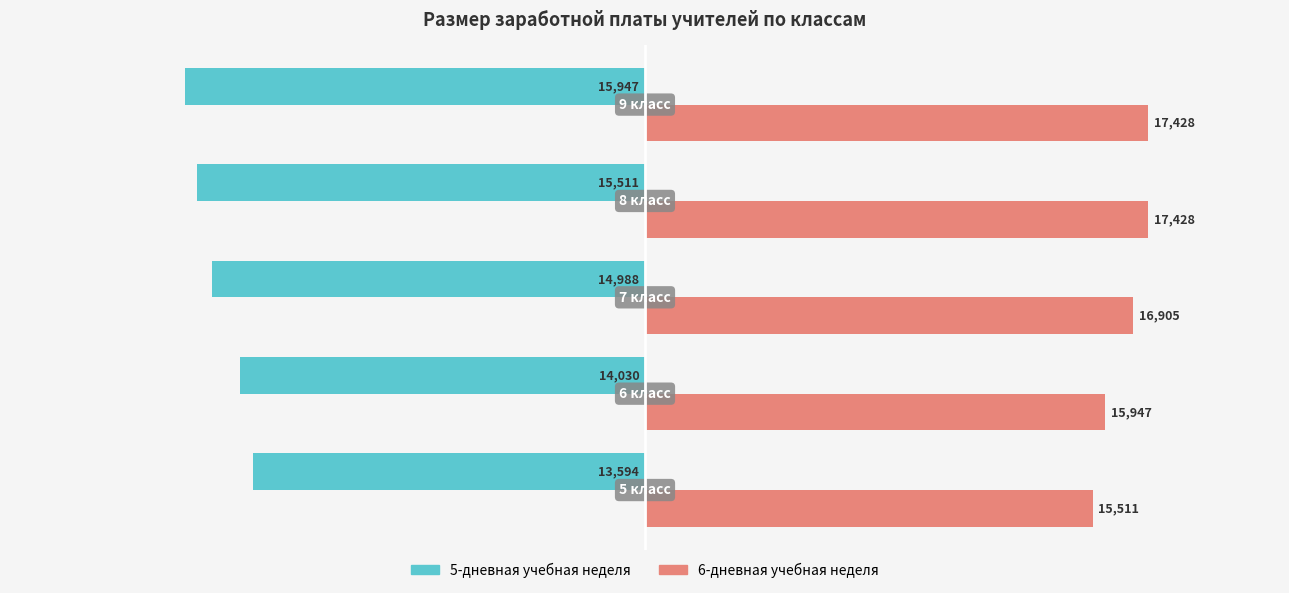

How many categories are shown in the chart?

5